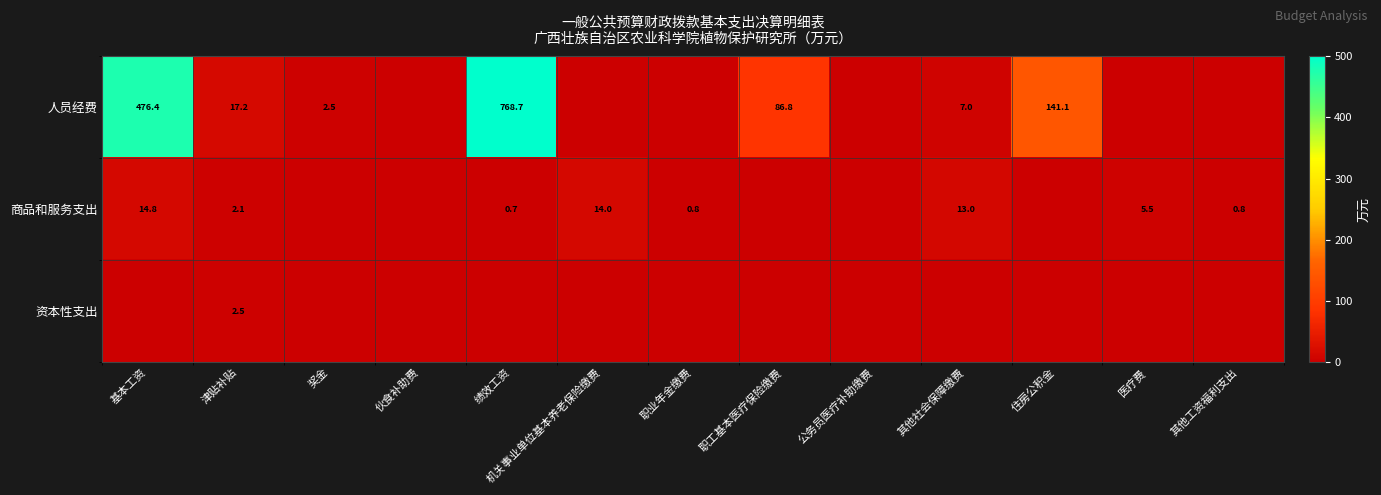

At which category does the chart reach its peak across all series?

绩效工资